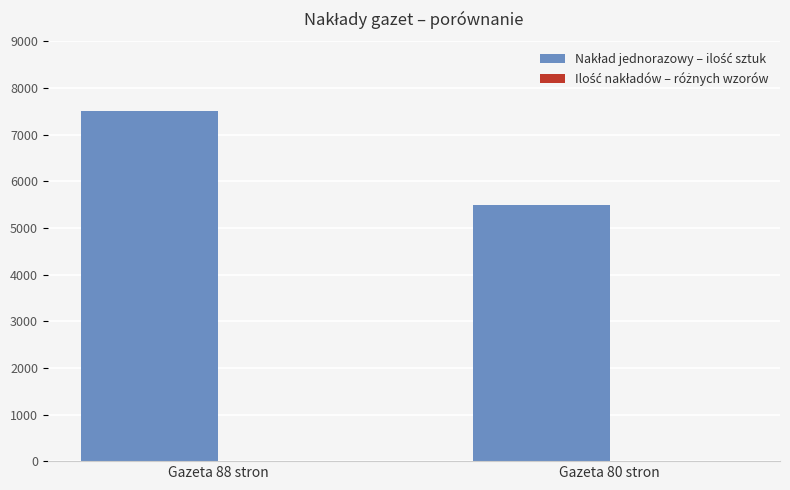

What is the greatest value displayed?

7500